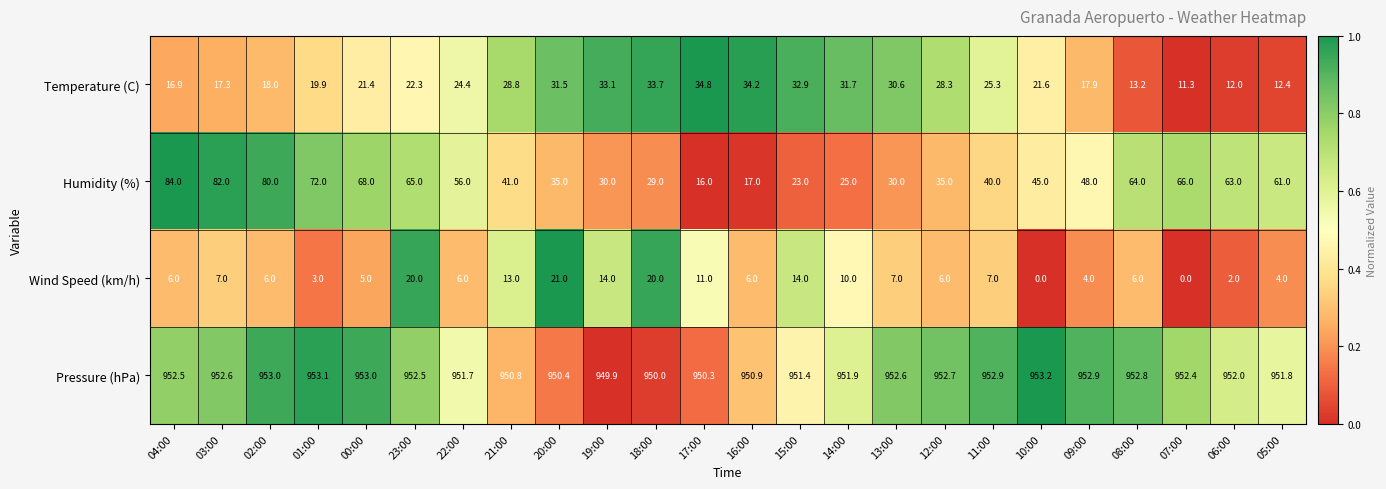

At which label does Pressure (hPa) reach its peak?

10:00